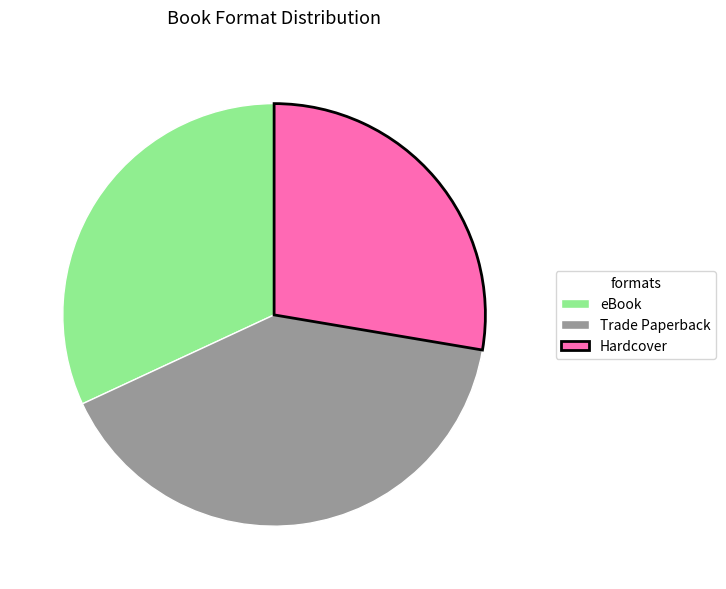

True or false: Hardcover accounts for 19% of the total.

False